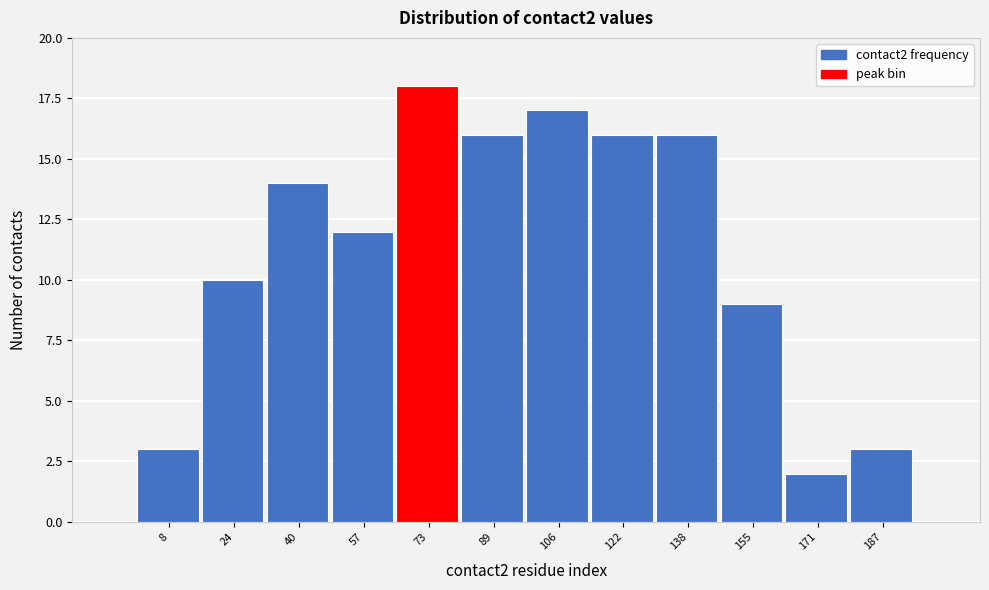

Reading right to left, transcribe all the data shown in this chart.

3	2	9	16	16	17	16	18	12	14	10	3